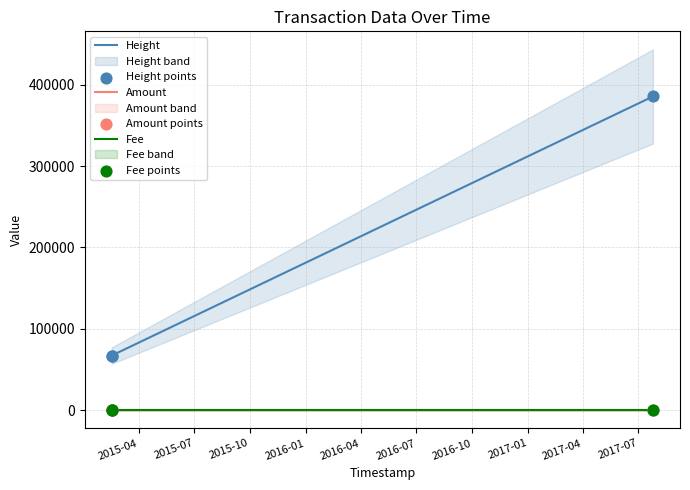

Which series has the largest total across all categories?

Height